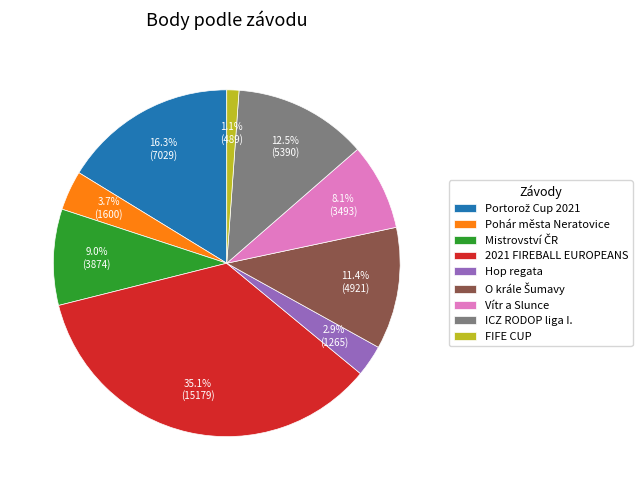

Is the sum of 2021 FIREBALL EUROPEANS and Hop regata greater than half?

No